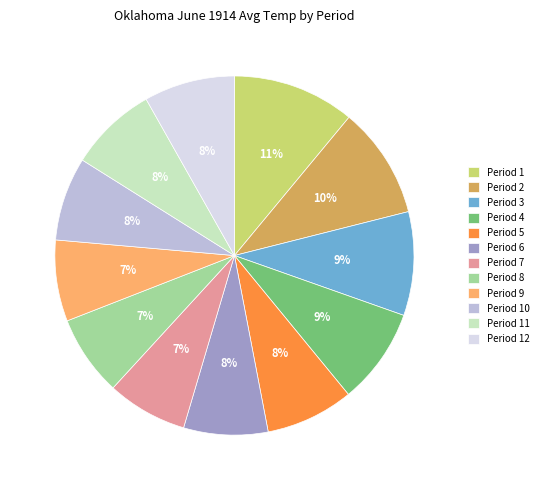

What is the largest slice in the pie chart?

Period 1